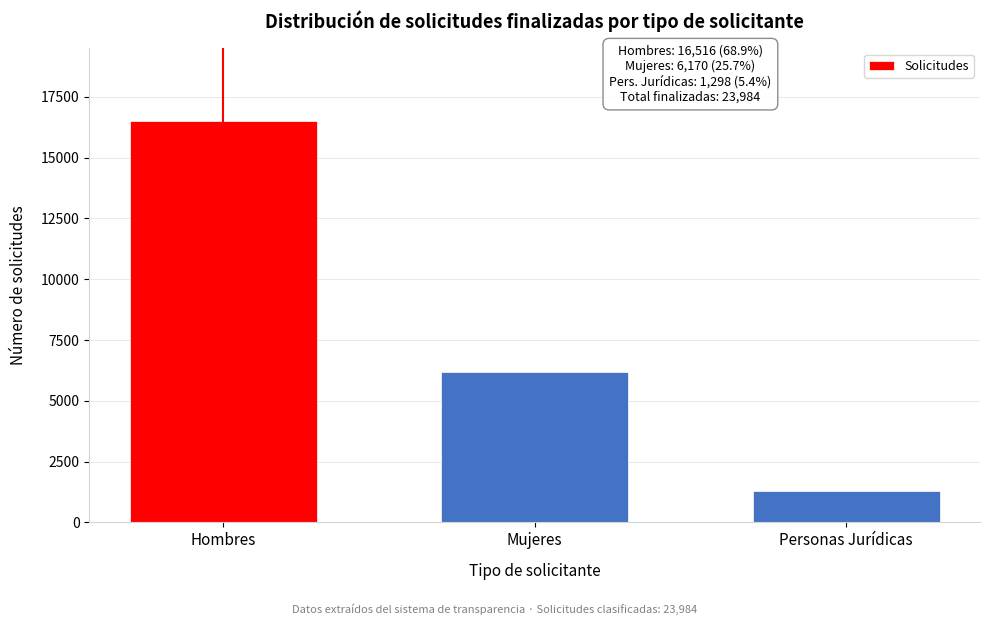

Reading left to right, list all the values displayed in this chart.

Hombres=16516	Mujeres=6170	Personas Jurídicas=1298